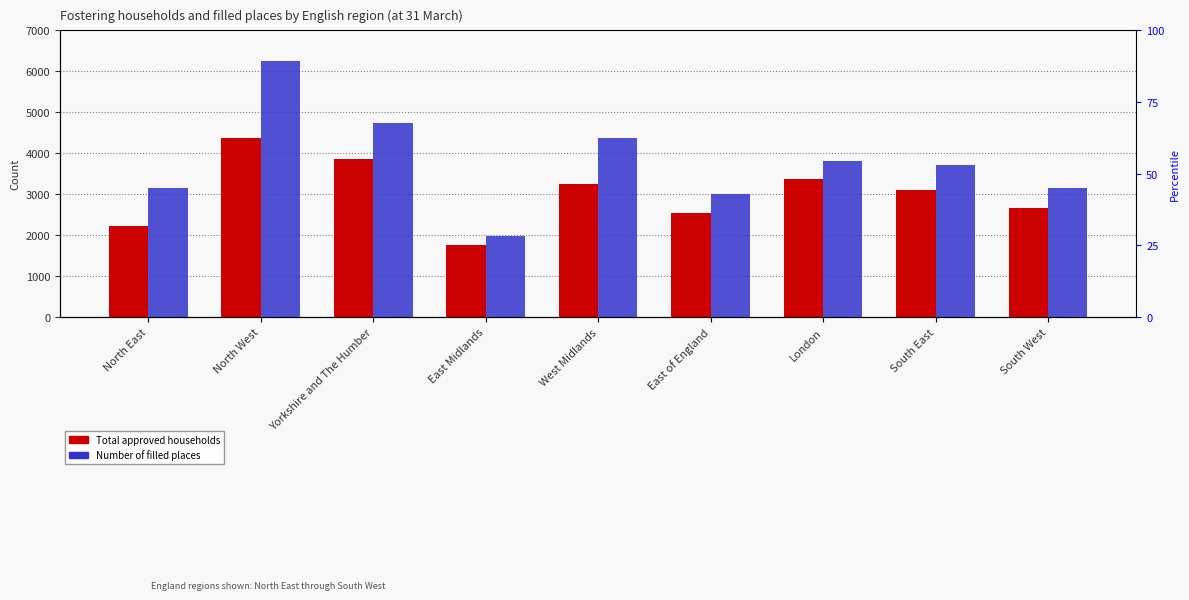

What position from the left is South West?

9